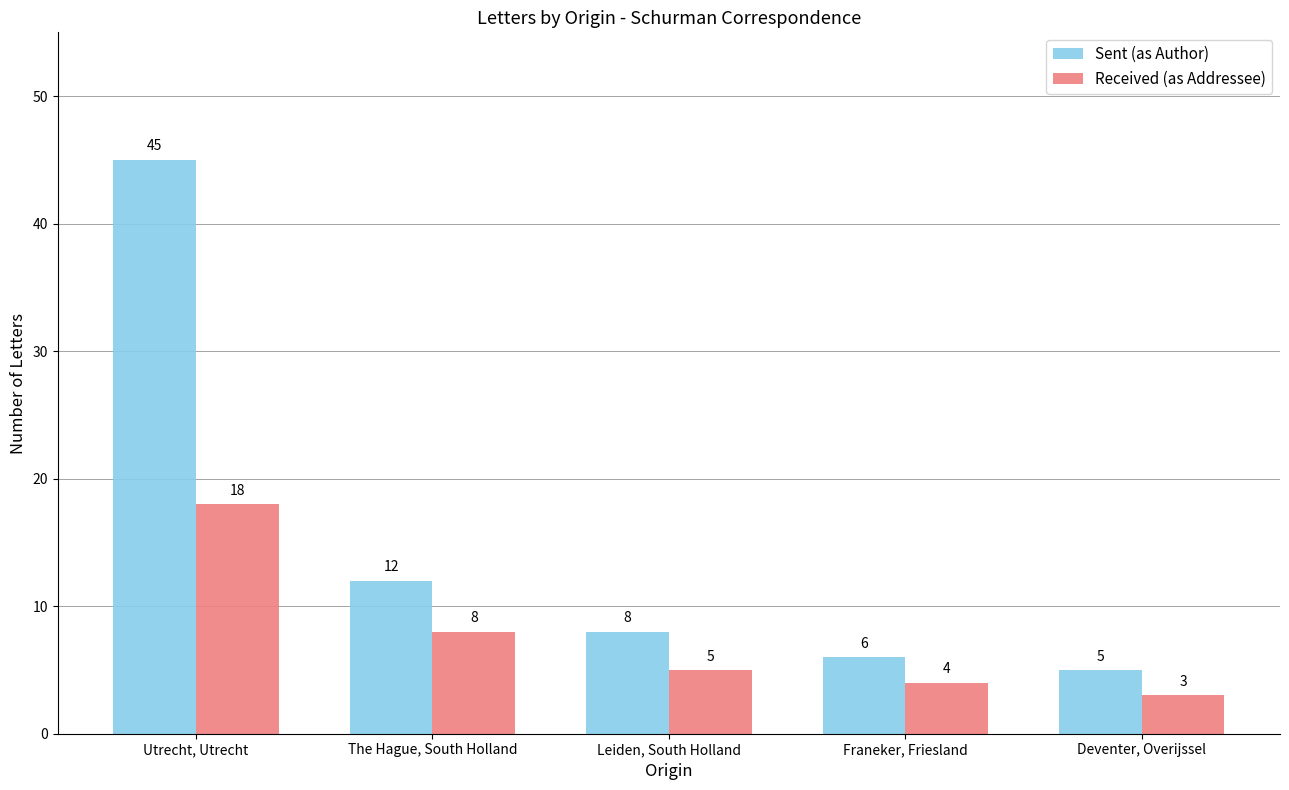

How many data points does each series have?

5